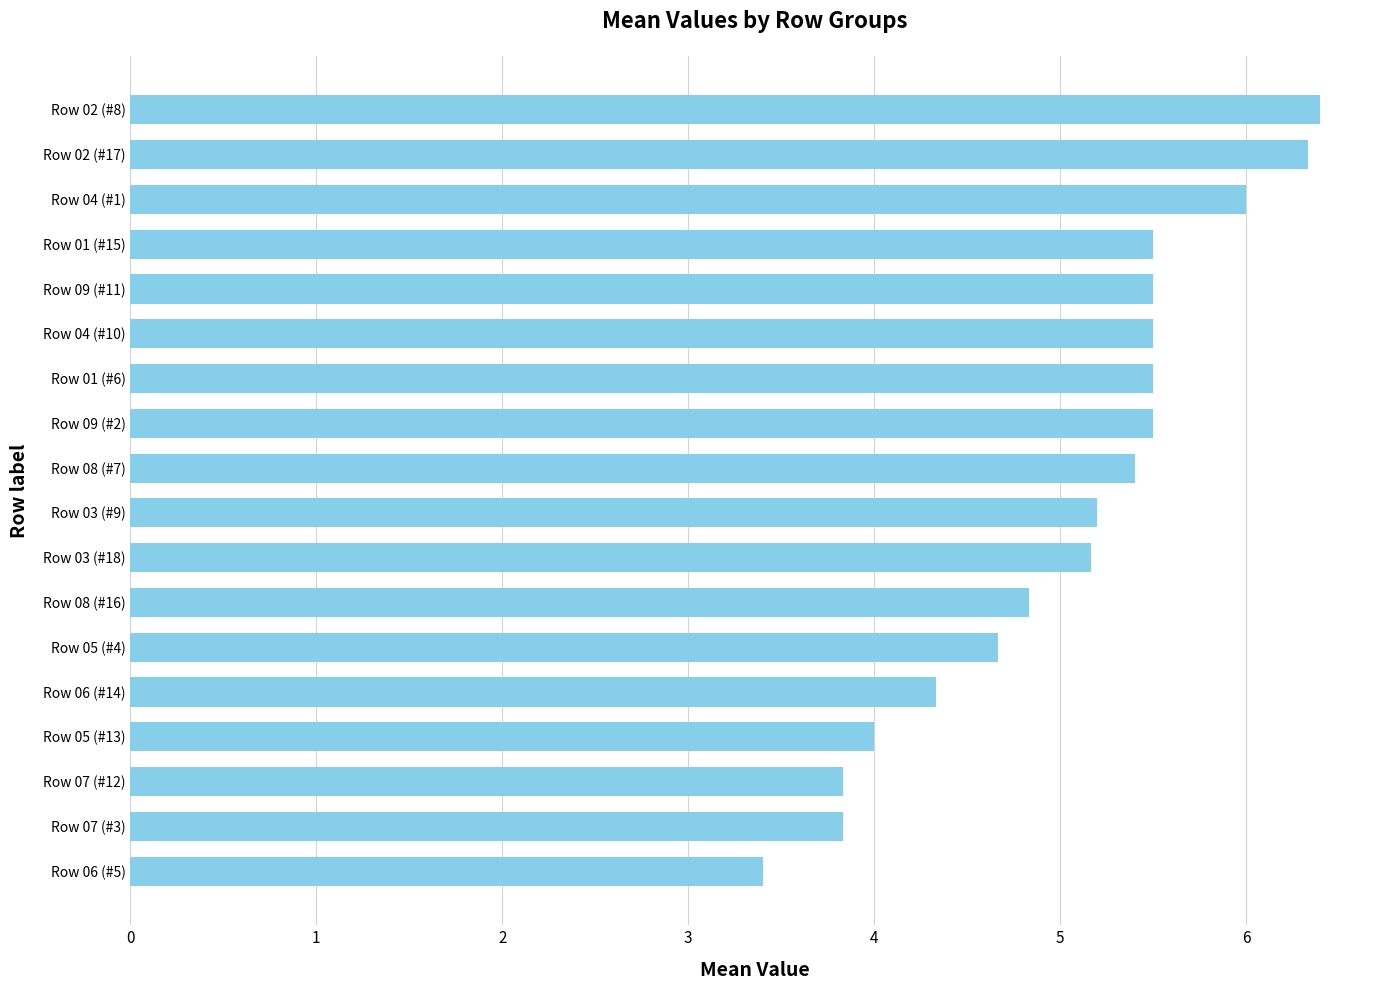

Reading top to bottom, list all the values displayed in this chart.

Row 02 (#8)=6.4	Row 02 (#17)=6.3	Row 04 (#1)=6.0	Row 01 (#15)=5.5	Row 09 (#11)=5.5	Row 04 (#10)=5.5	Row 01 (#6)=5.5	Row 09 (#2)=5.5	Row 08 (#7)=5.4	Row 03 (#9)=5.2	Row 03 (#18)=5.2	Row 08 (#16)=4.8	Row 05 (#4)=4.7	Row 06 (#14)=4.3	Row 05 (#13)=4.0	Row 07 (#12)=3.8	Row 07 (#3)=3.8	Row 06 (#5)=3.4